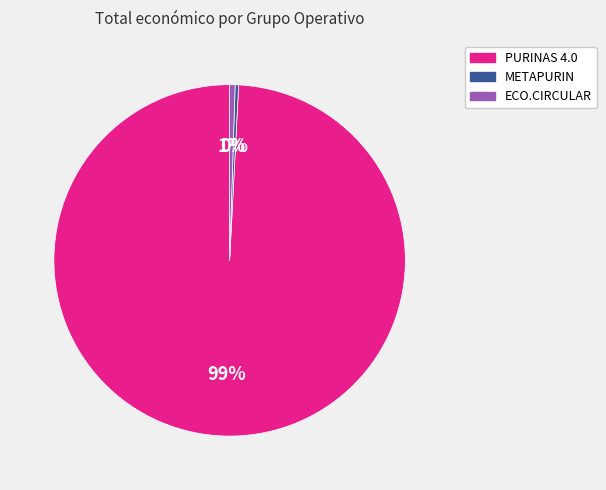

To the nearest percent, what portion does ECO.CIRCULAR represent?

1%